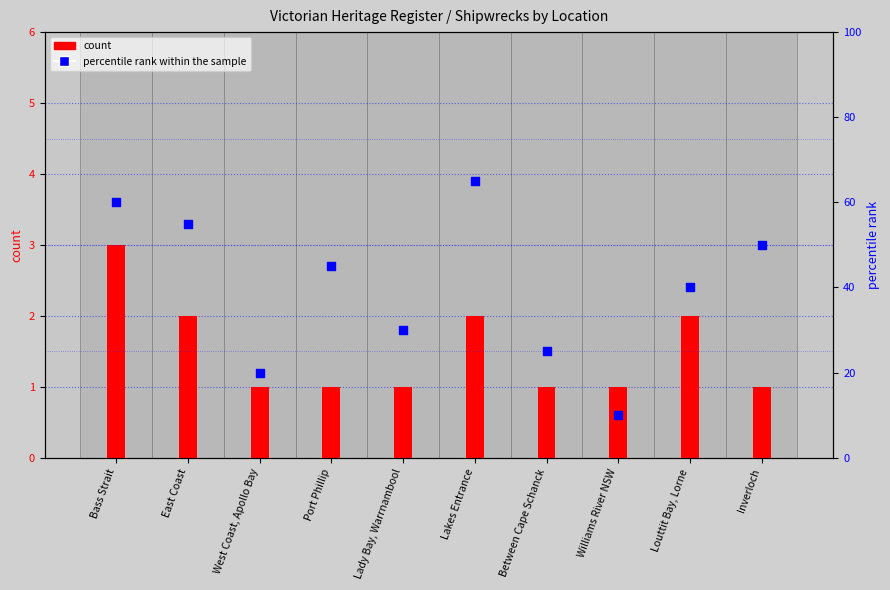

Which series has the largest total across all categories?

percentile rank within the sample